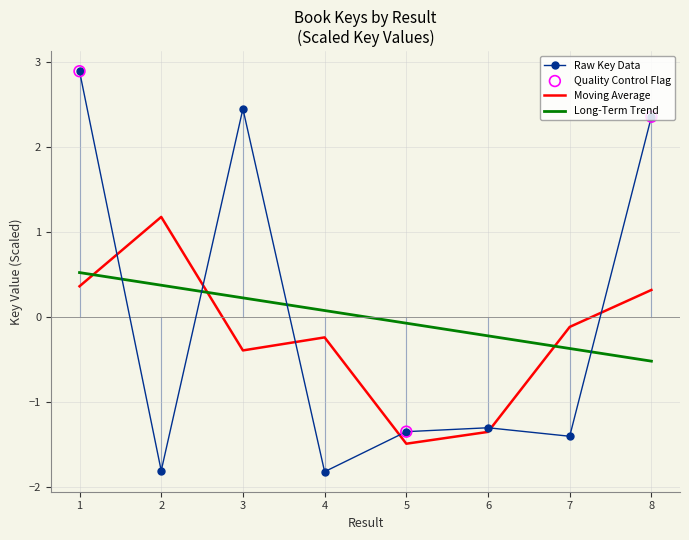

Which has a higher value, 6 or 2?

6